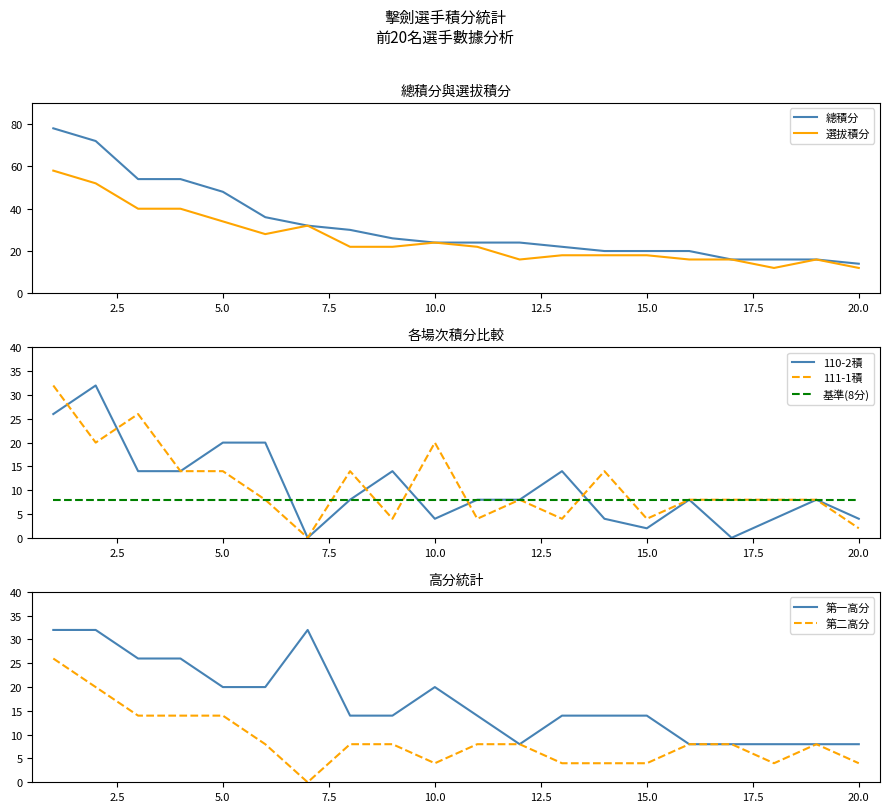

True or false: 110-2積 and 總積分 intersect in this chart.

False